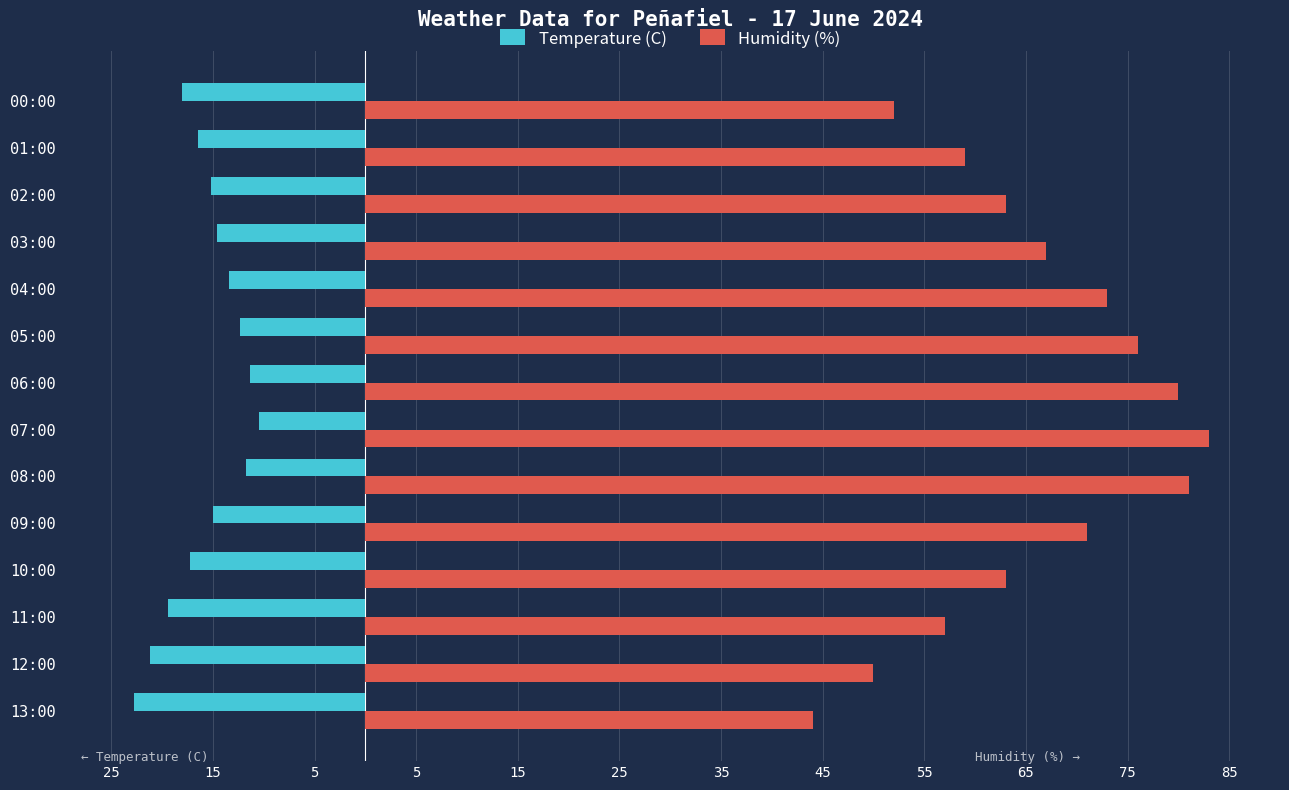

What is the average value of the Humidity (%) series?

65.6